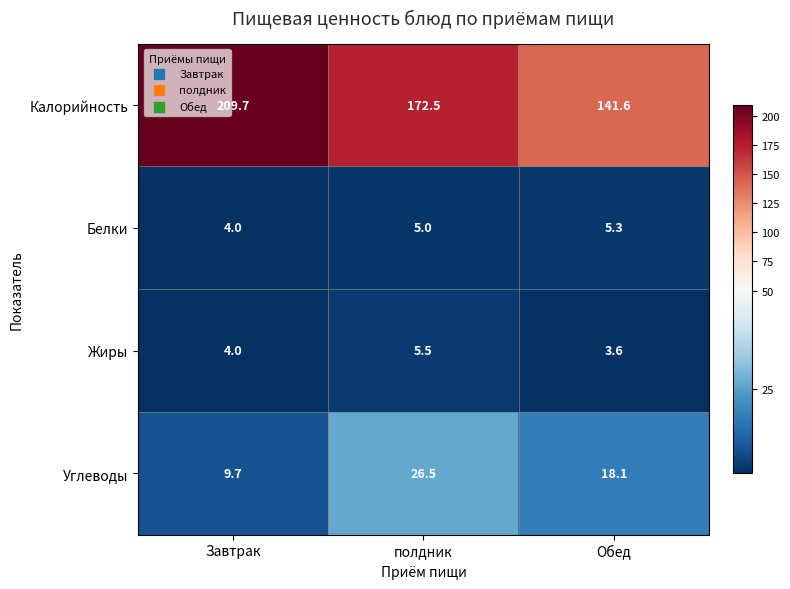

How many categories are shown in the chart?

3